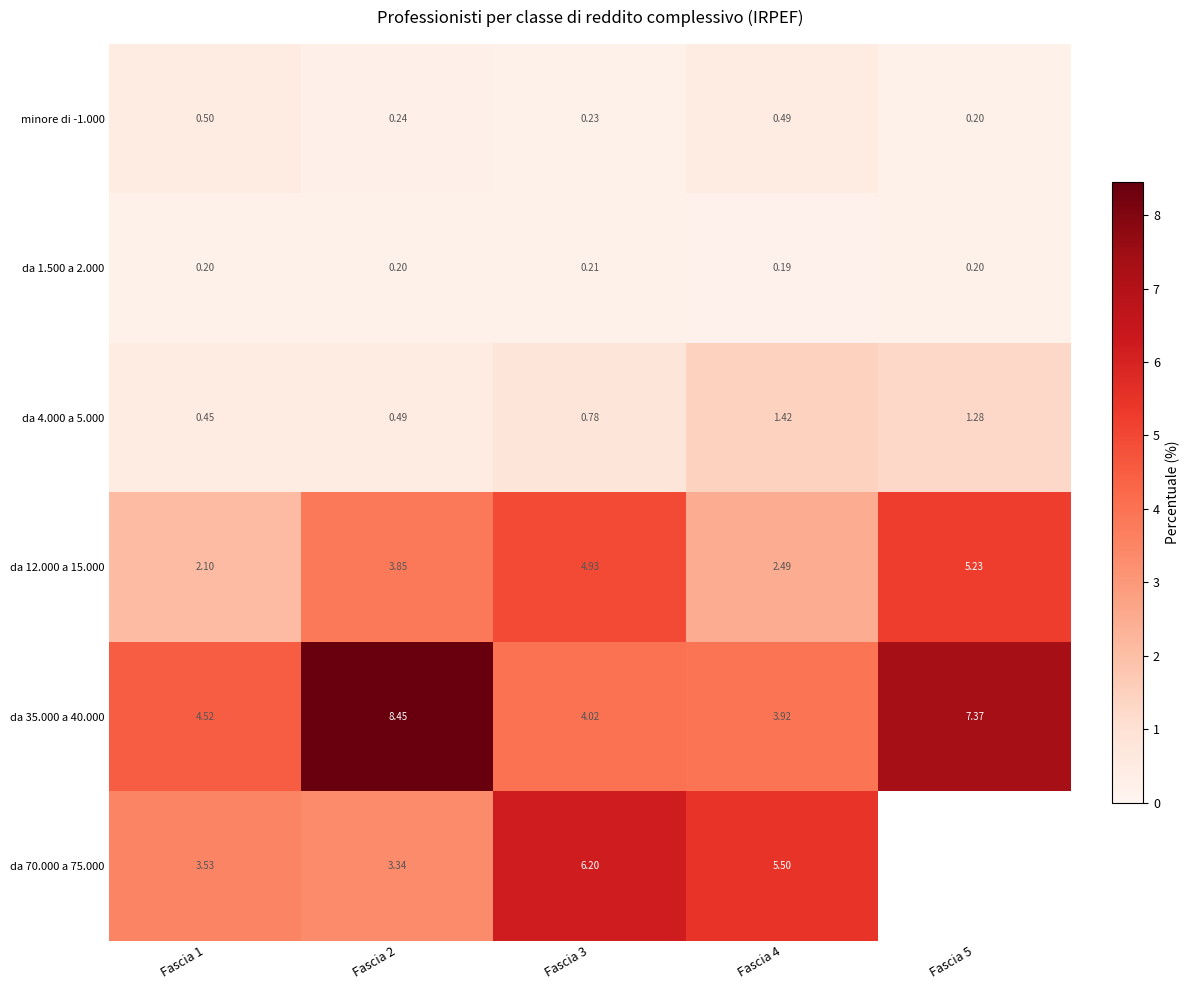

What is the sum of all da 35.000 a 40.000 values?

28.3